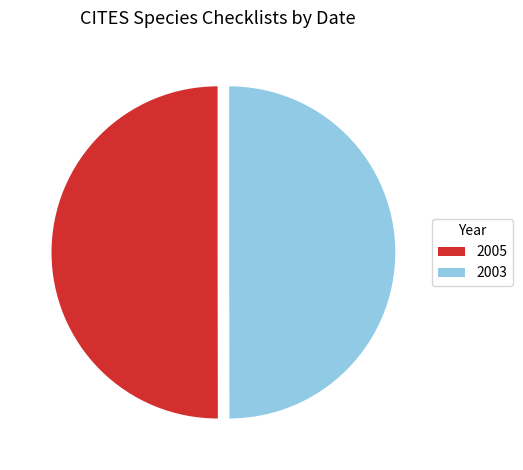

True or false: 2003 accounts for 37% of the total.

False